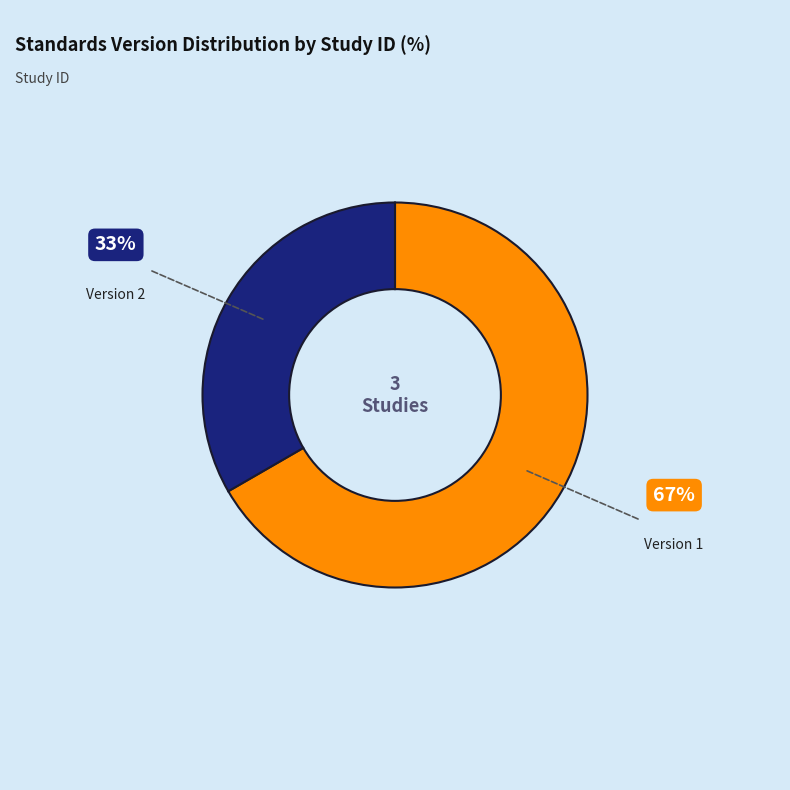

Is there a majority slice in this chart?

Yes